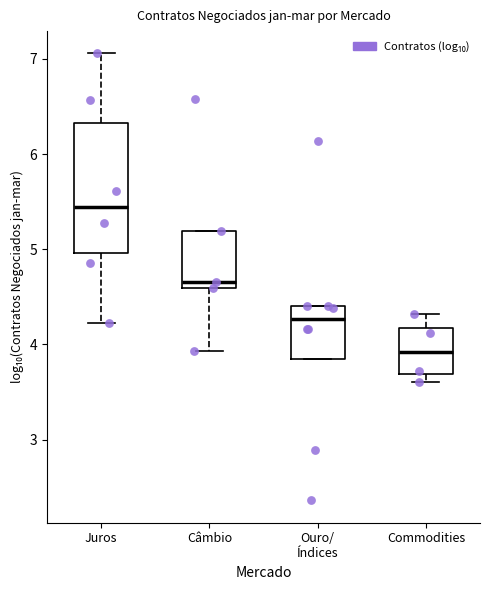

Which box has the lowest median line?

Commodities